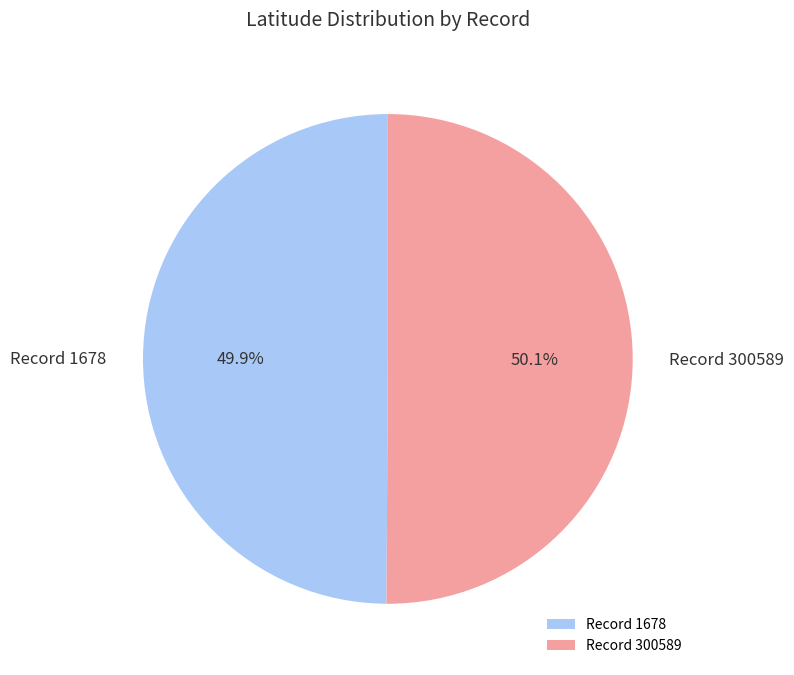

To the nearest percent, what percentage of the pie is Record 1678?

50%